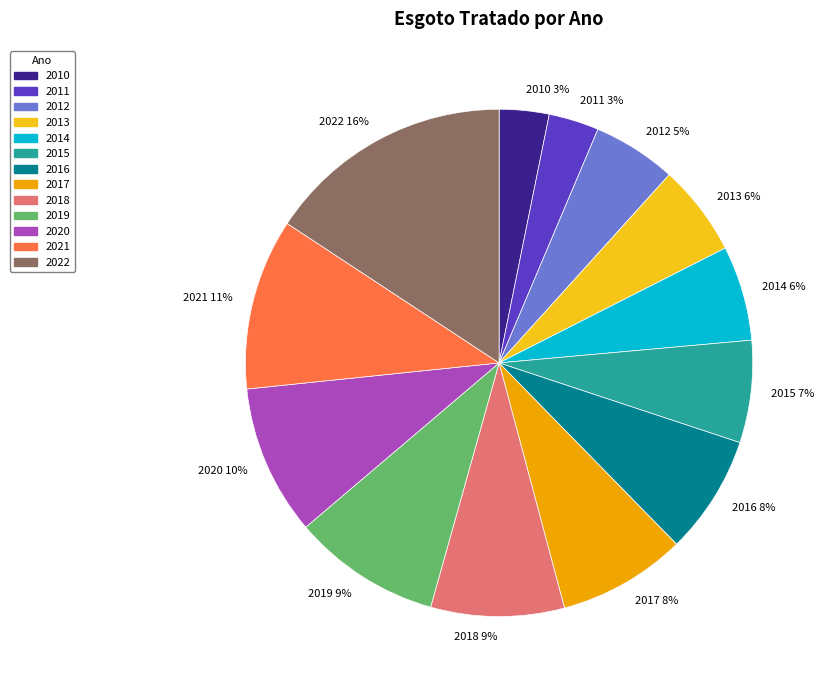

Between 2018 and 2010, which is larger?

2018